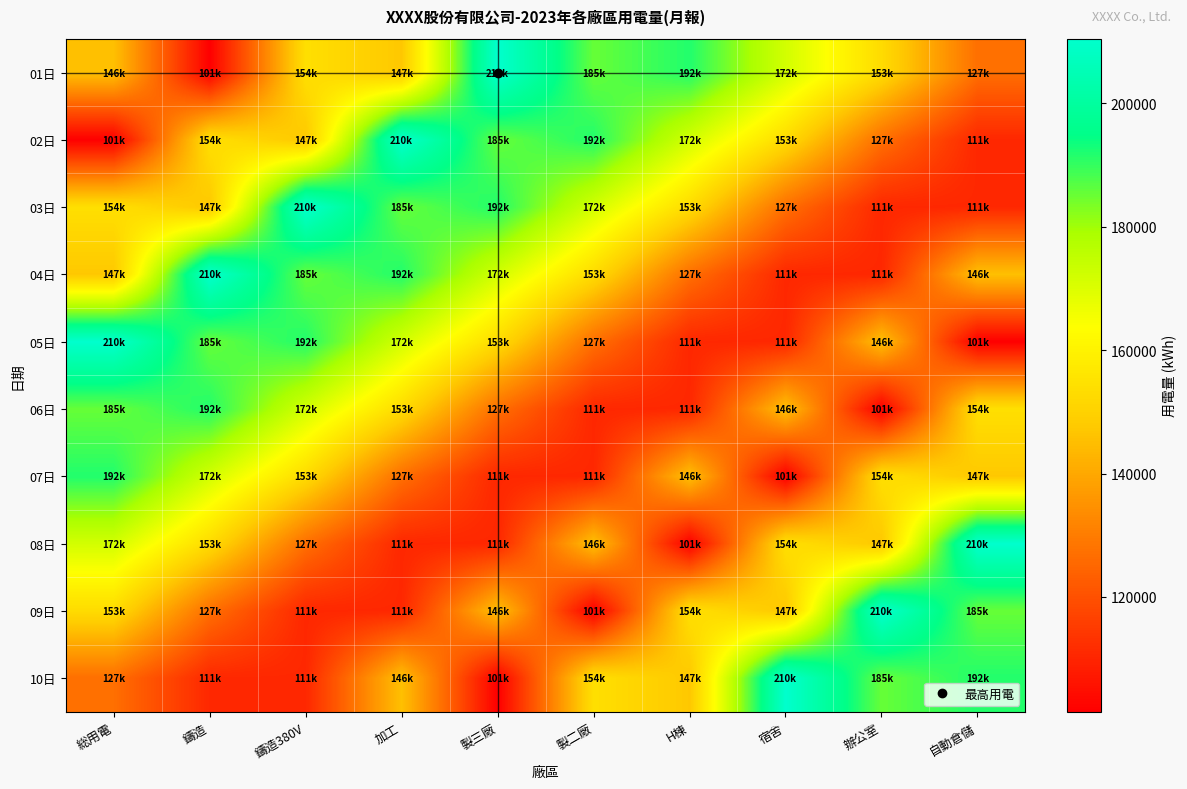

At which category is the sum across all series the highest?

総用電